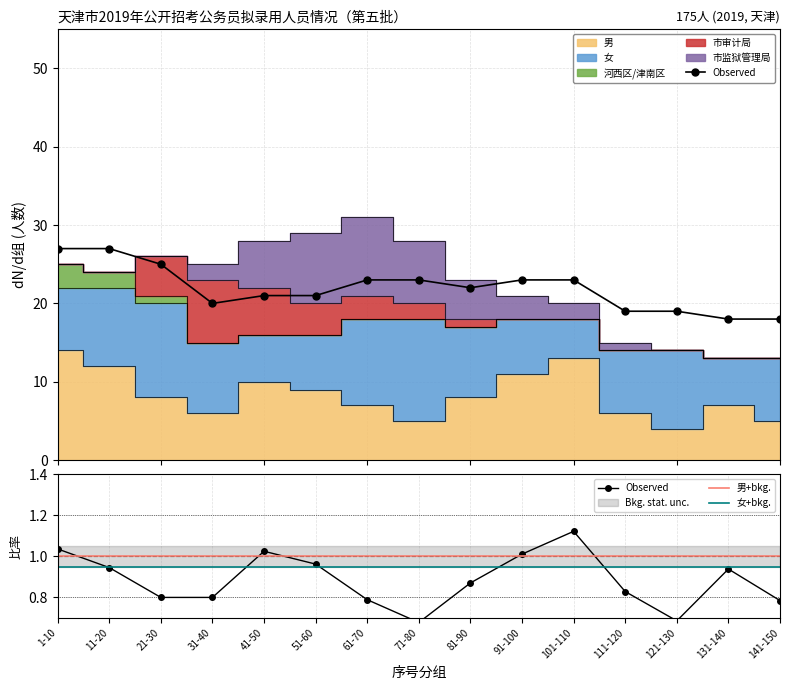

Rank the series at 131-140 from highest to lowest value.

男+bkg., 女+bkg., Observed